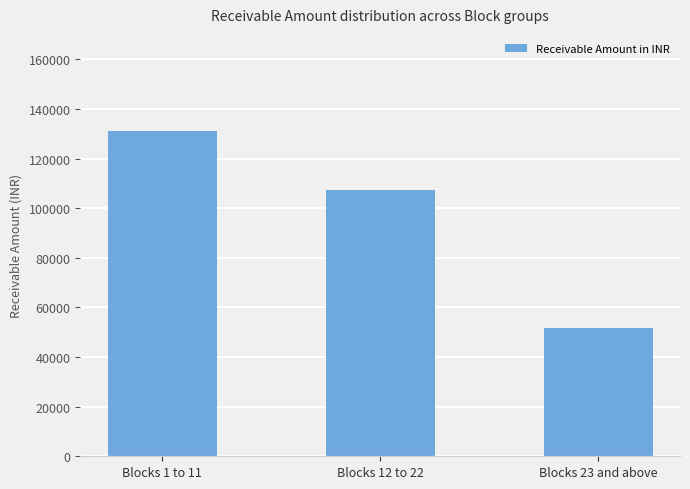

What is the label of the 1st bar from the right?

Blocks 23 and above